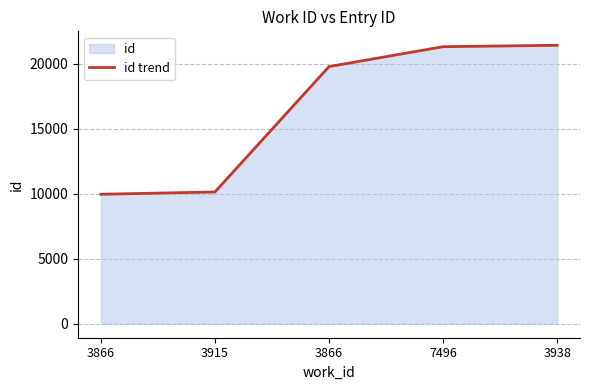

Reading right to left, what are all the values shown in this chart?

3938=21432	7496=21322	3866=19792	3915=10143	3866=9966